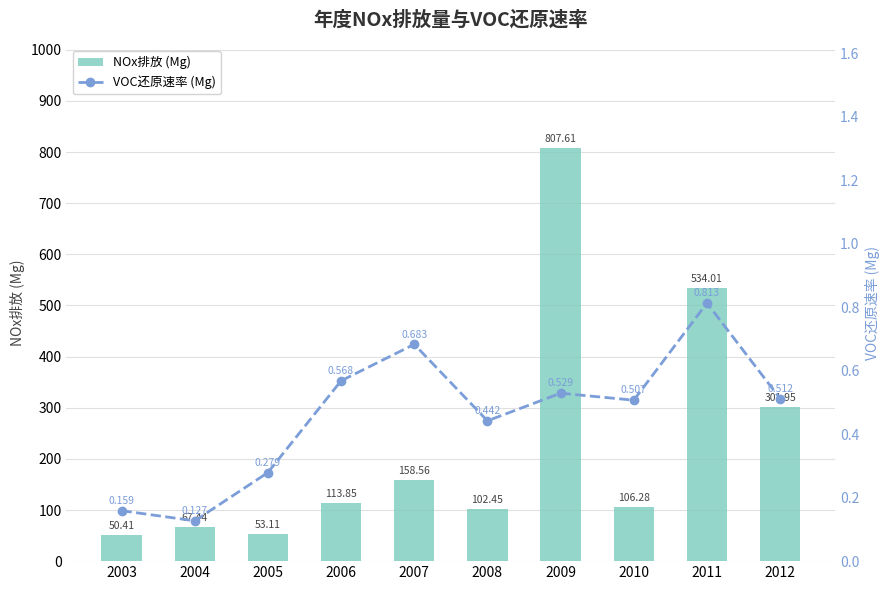

What is the total value across all series at 2006?

114.4